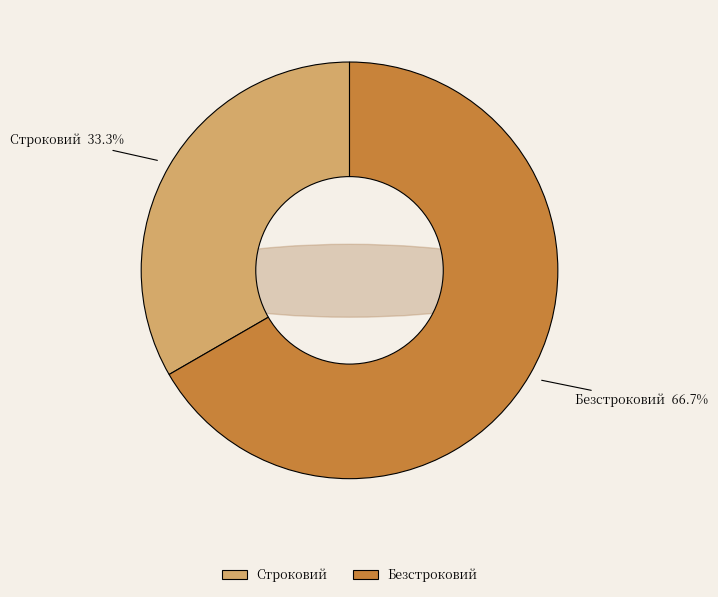

What percentage is the Строковий slice, to the nearest percent?

33%